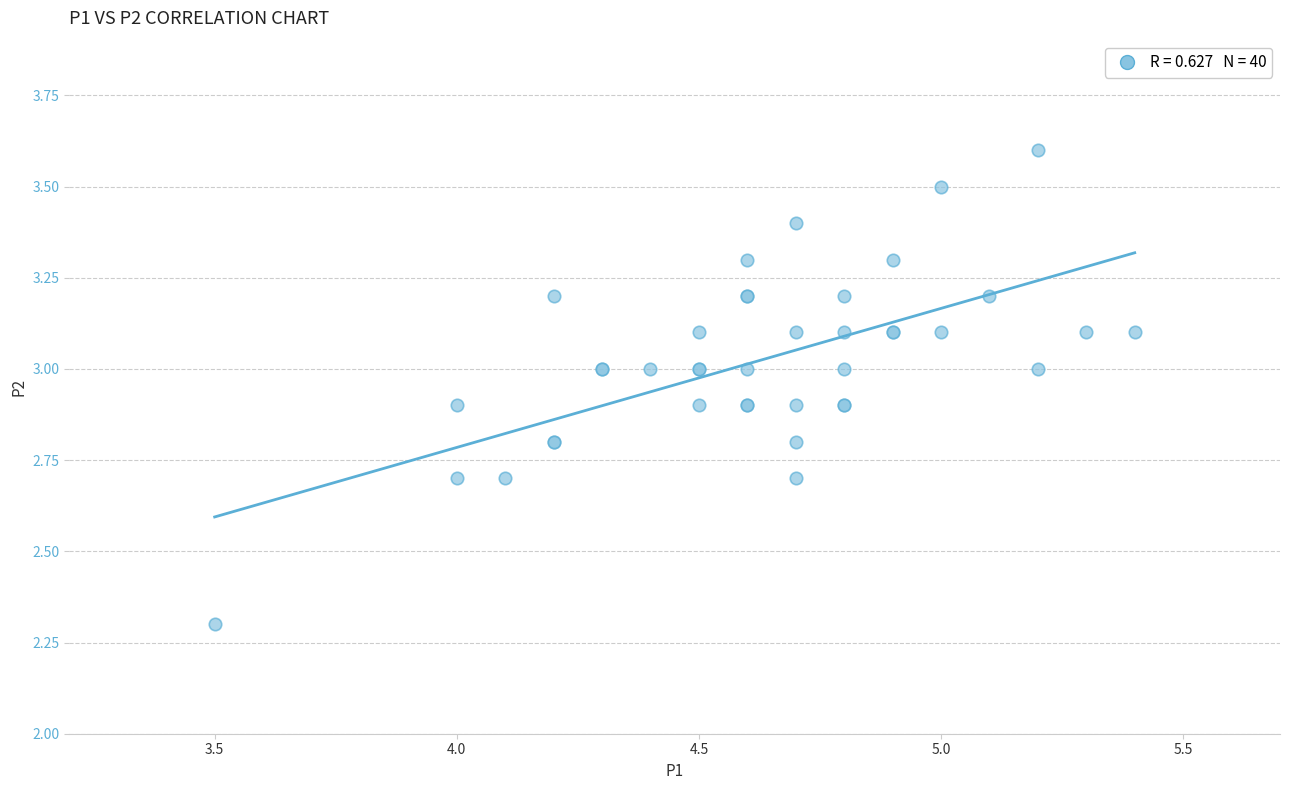

What Y value in the scatter plot is closest to 2?

2.3